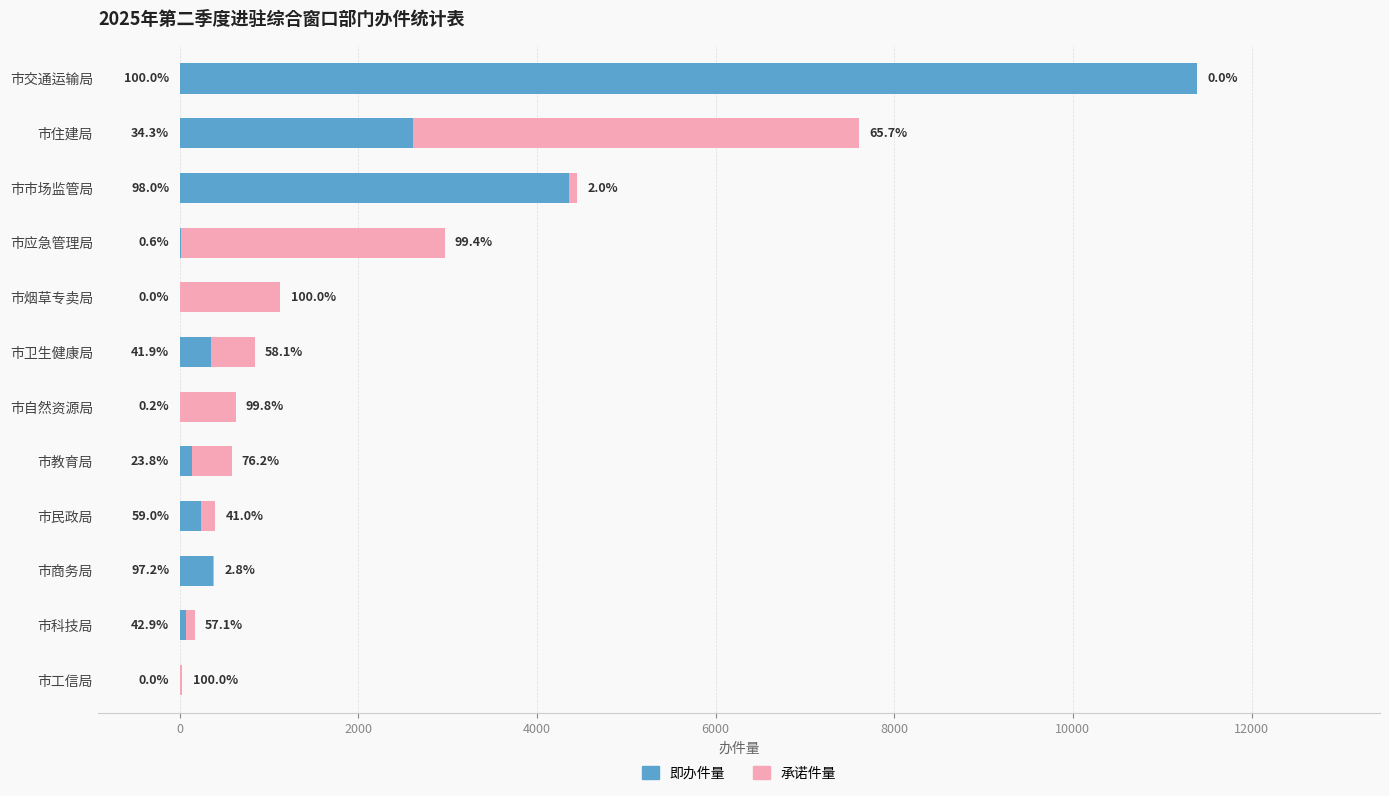

Reading left to right, what are all the values shown in this chart?

即办件量: 11384	2611	4361	18	0	352	1	139	237	376	73	0
承诺件量: 4	4993	90	2951	1130	488	627	444	165	11	97	32